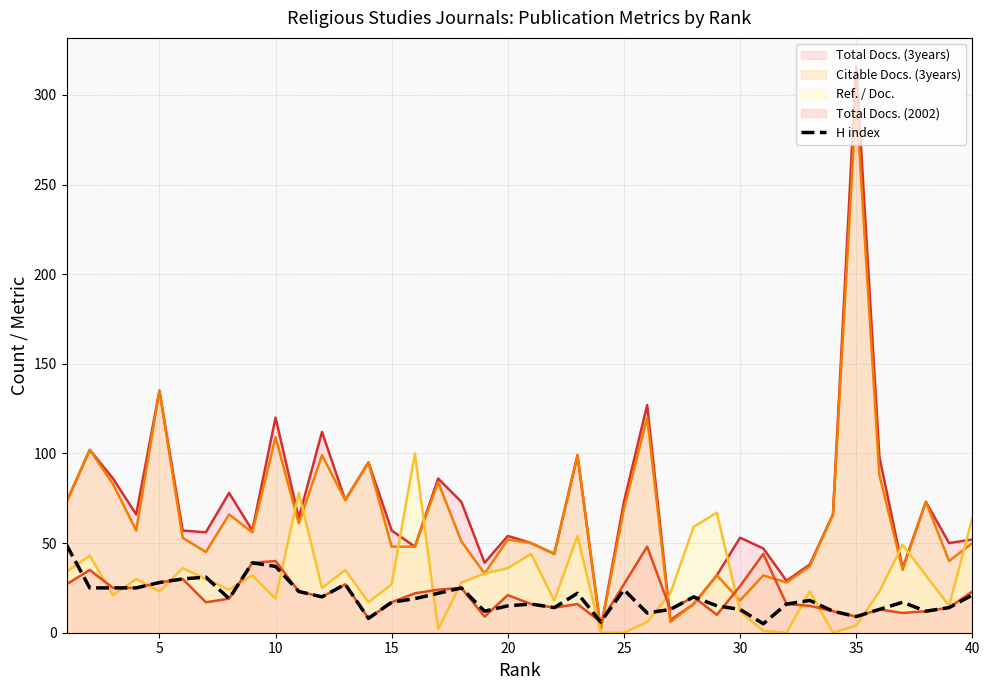

What is the greatest value displayed?

316